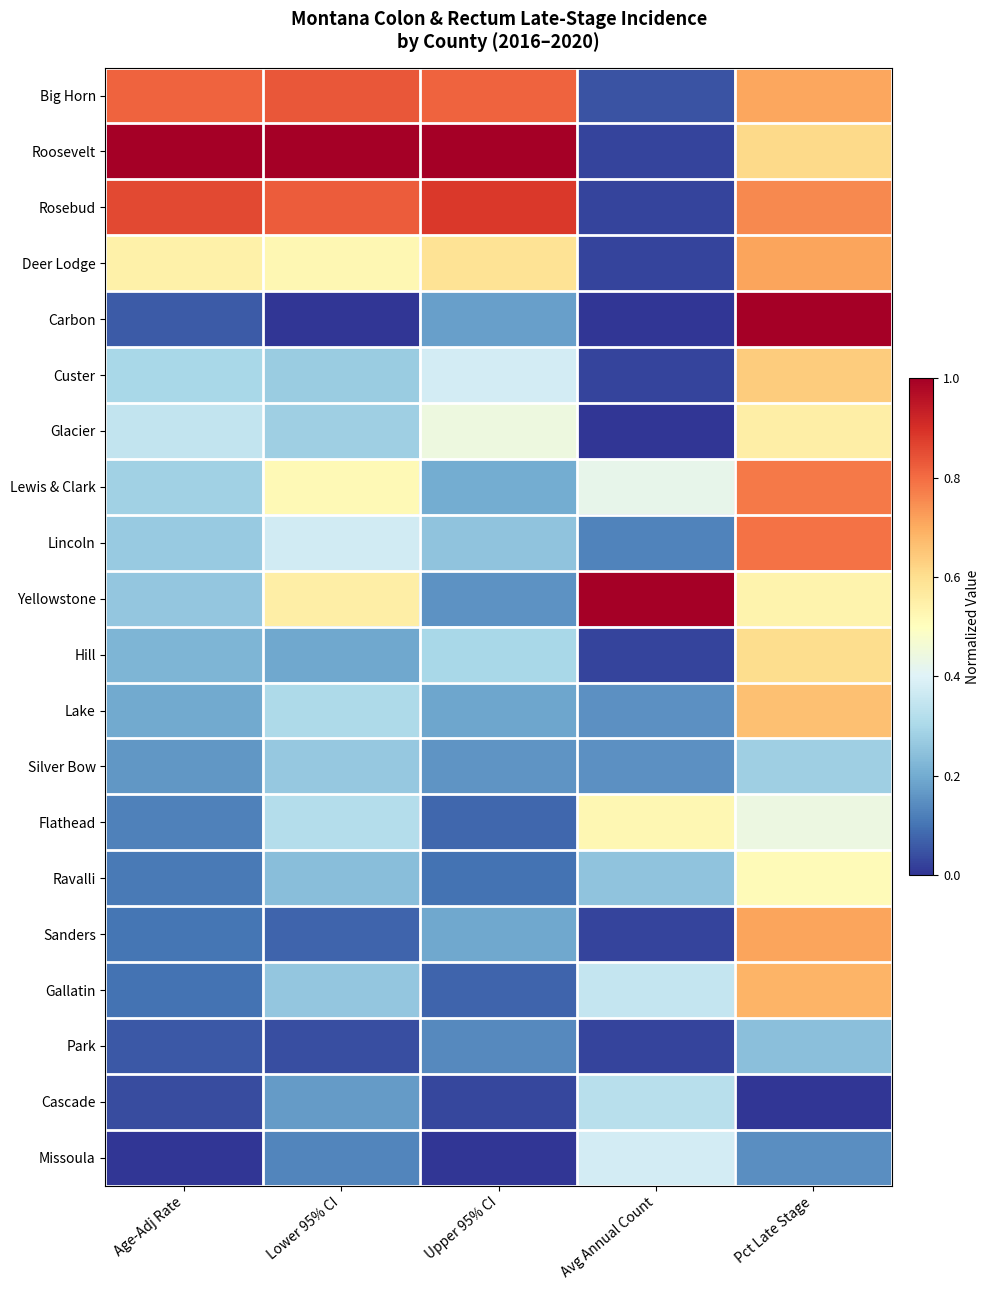

What is the greatest value displayed?

1.0